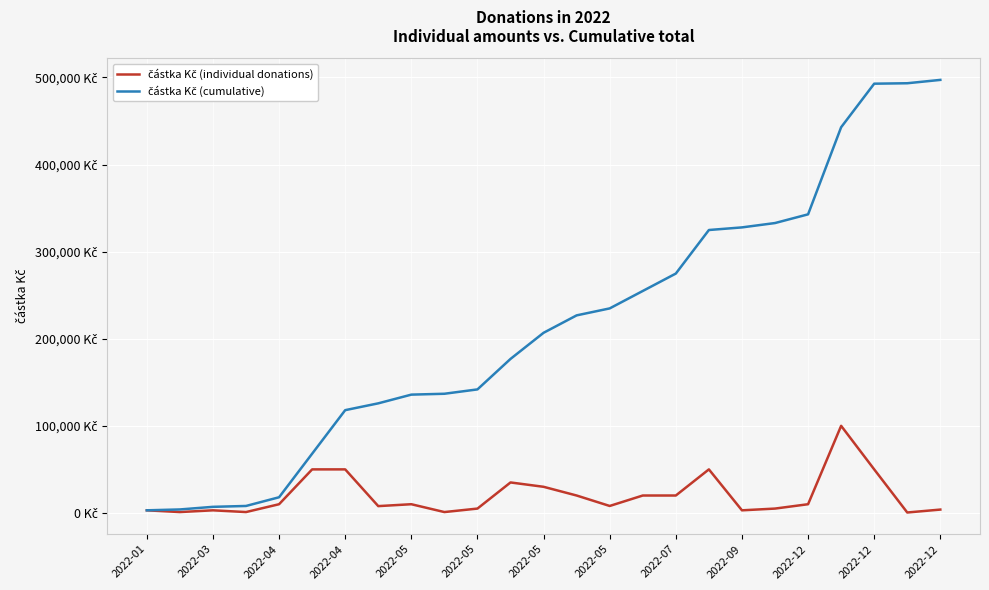

Does the chart have visible grid lines?

Yes